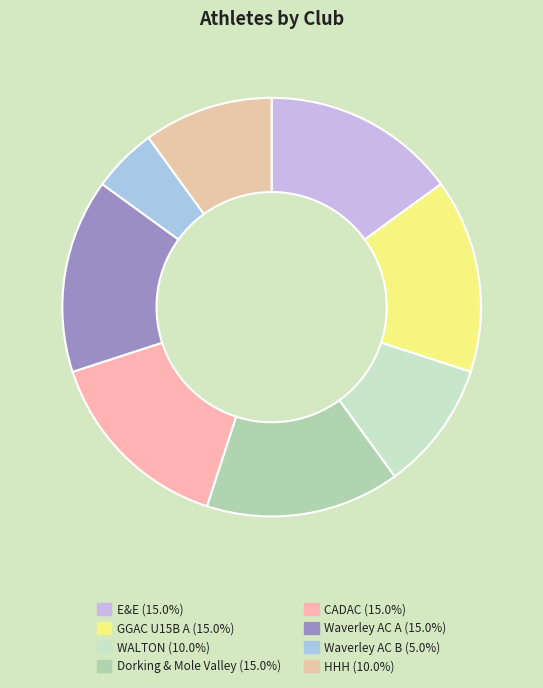

Which slice is the largest?

E&E